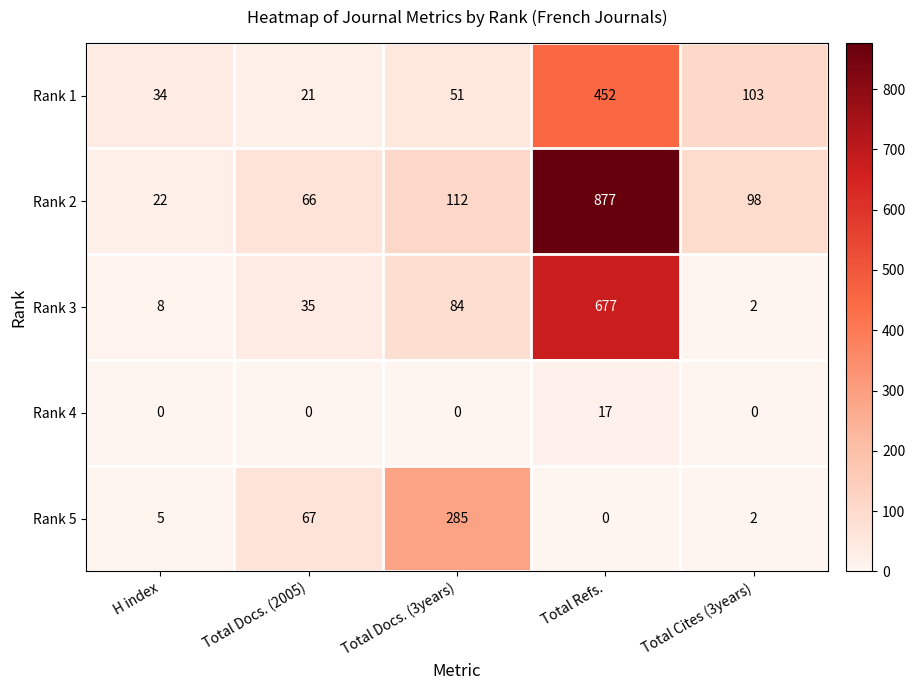

Reading left to right, list all the values displayed in this chart.

Rank 1: 34	21	51	452	103
Rank 2: 22	66	112	877	98
Rank 3: 8	35	84	677	2
Rank 4: 0	0	0	17	0
Rank 5: 5	67	285	0	2